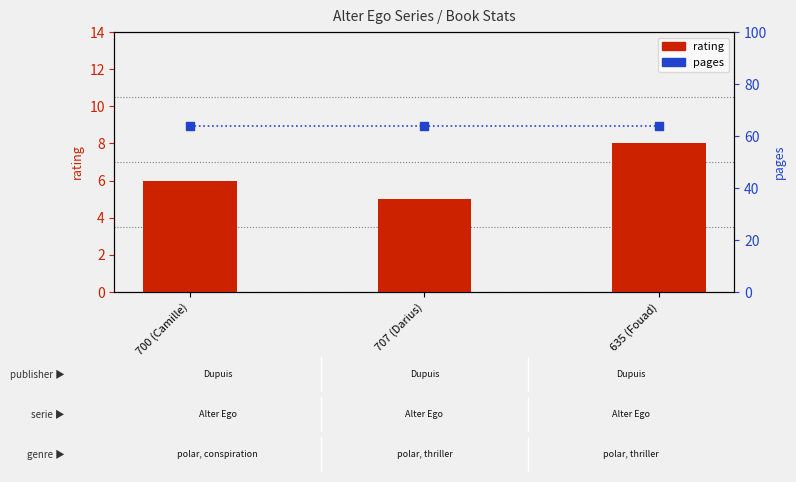

What are all the series names shown in the legend?

rating, pages